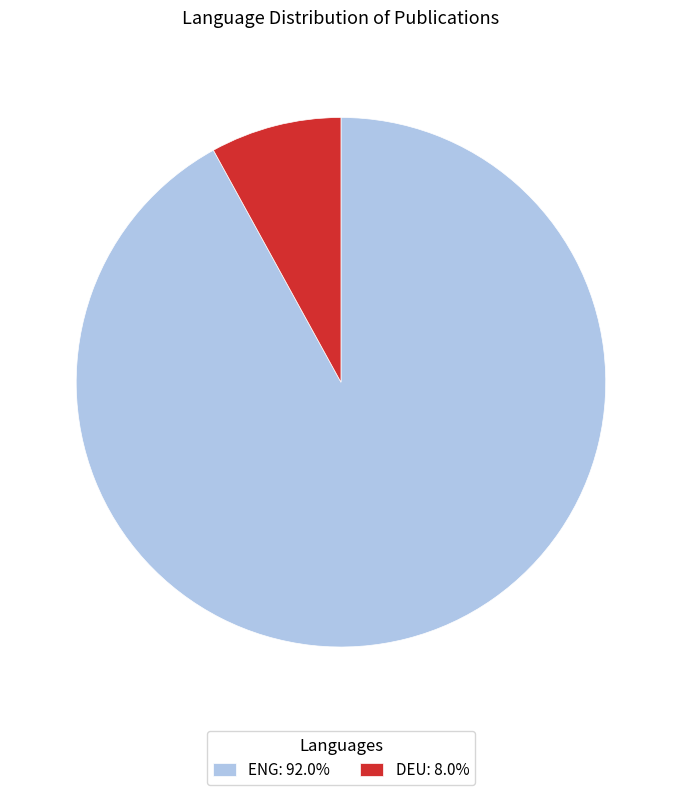

Does DEU: 8.0% represent more than half of the total?

No